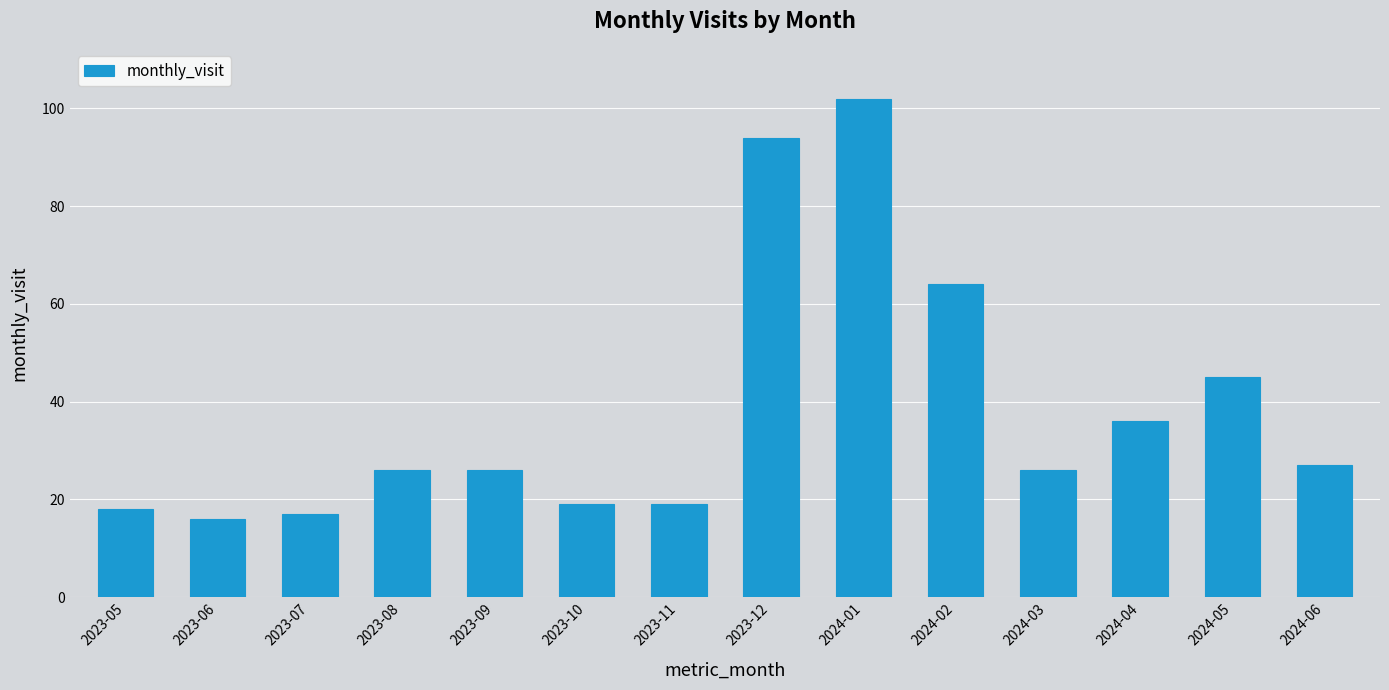

At which category does the chart reach its minimum across all series?

2023-06